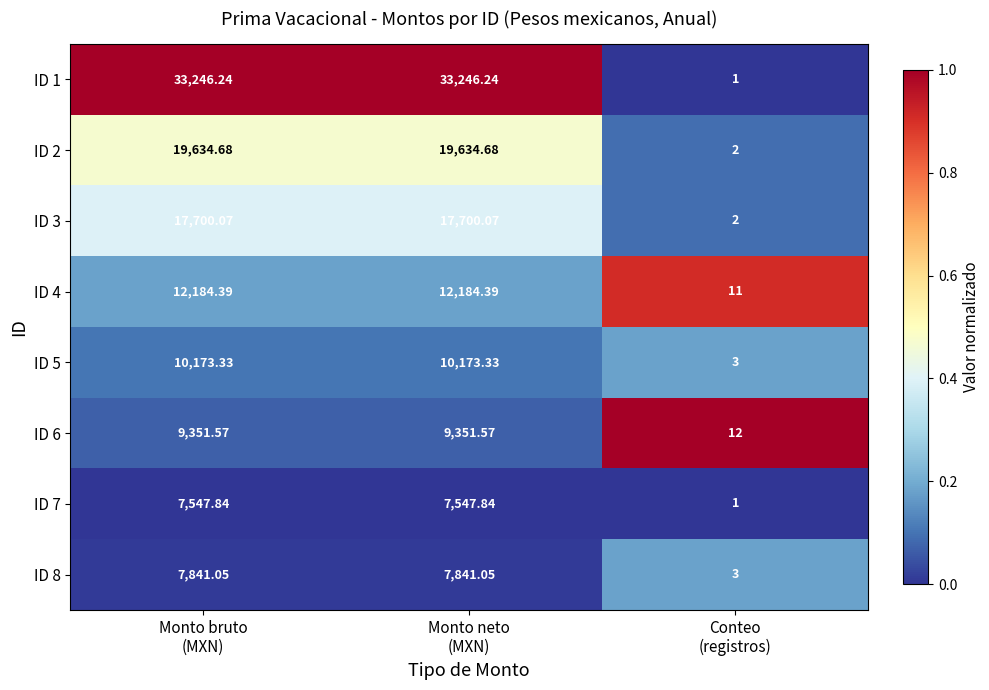

Rank the series at Monto bruto
(MXN) from lowest to highest value.

ID 7, ID 8, ID 6, ID 5, ID 4, ID 3, ID 2, ID 1